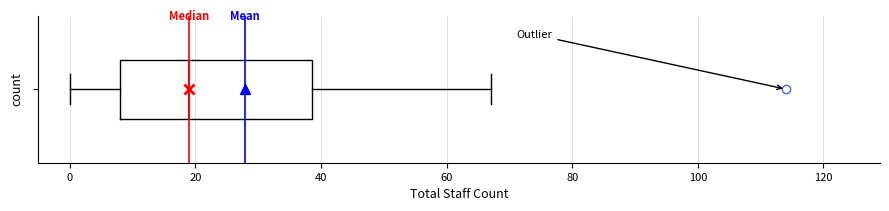

Read this box plot against the x-axis: the position of the median line, the range covered by the box, and the ends of both whiskers. The values are not printed on the chart, so give them approximately, as read against the axis.

median 20, box 8 to 38, whiskers 0 to 68